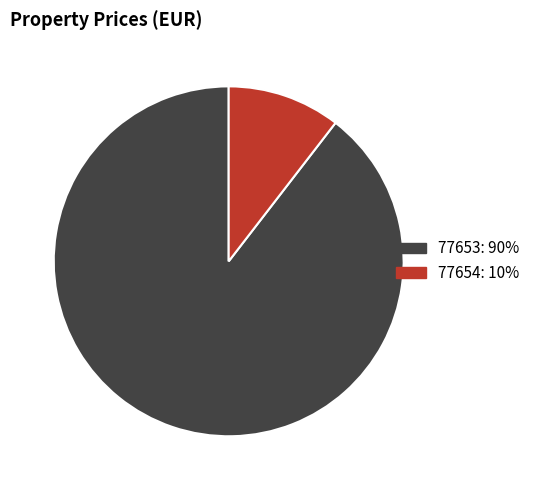

What is the largest slice in the pie chart?

77653